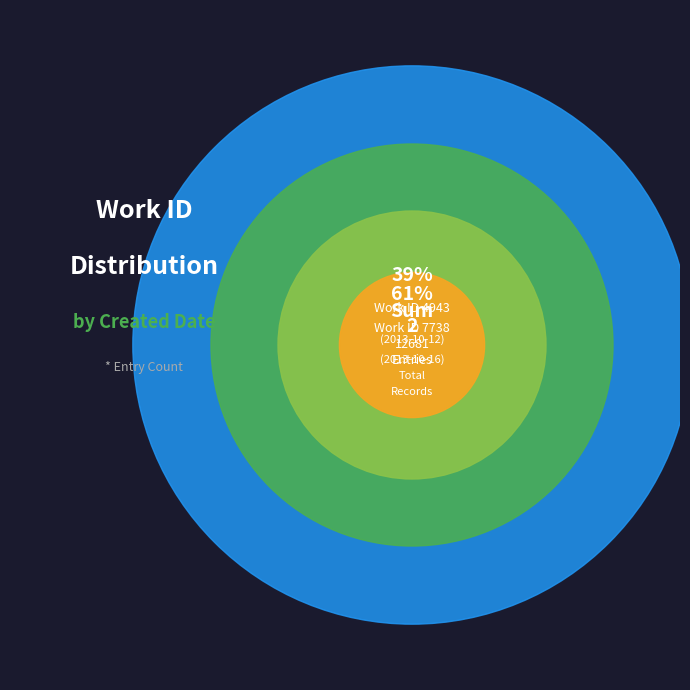

What percentage is the 2013-10-16 17:01:53 UTC slice, to the nearest percent?

61%